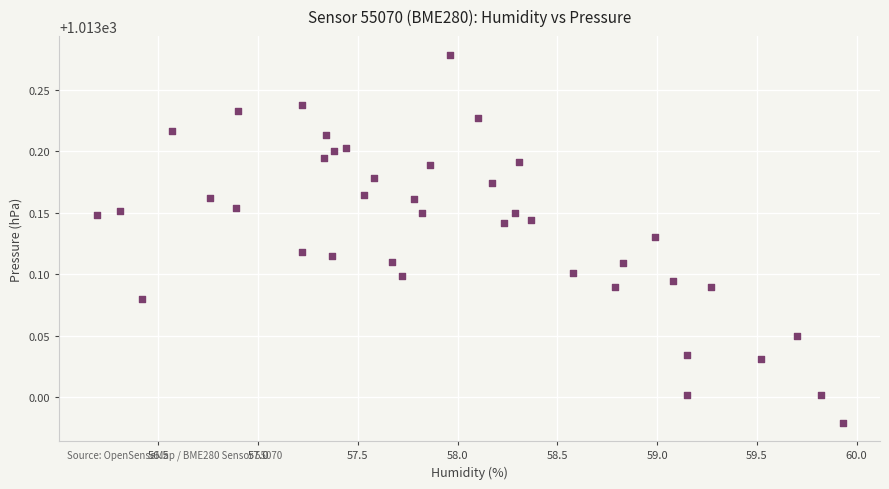

What is the range of Y values (max minus min)?

0.3